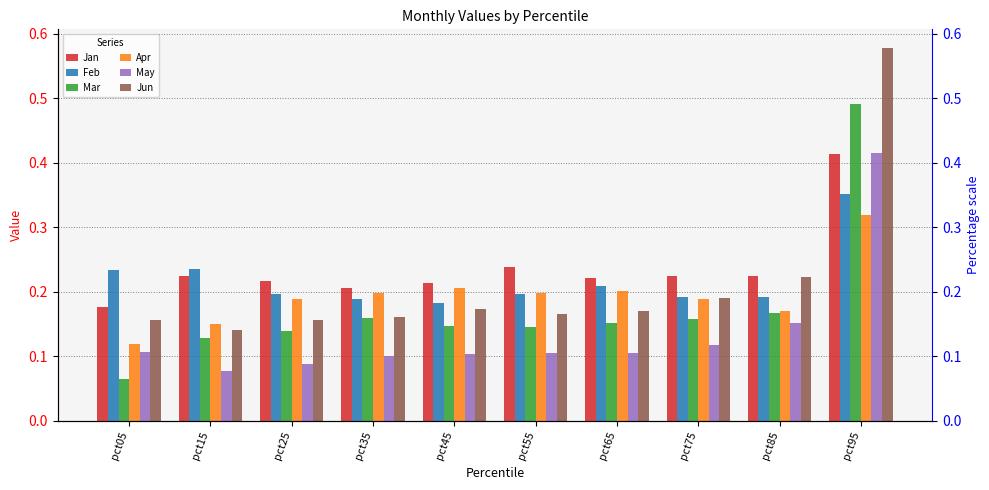

Reading right to left, what are all the values shown in this chart?

Jan: 0.4	0.2	0.2	0.2	0.2	0.2	0.2	0.2	0.2	0.2
Feb: 0.4	0.2	0.2	0.2	0.2	0.2	0.2	0.2	0.2	0.2
Mar: 0.5	0.2	0.2	0.2	0.1	0.1	0.2	0.1	0.1	0.1
Apr: 0.3	0.2	0.2	0.2	0.2	0.2	0.2	0.2	0.1	0.1
May: 0.4	0.2	0.1	0.1	0.1	0.1	0.1	0.1	0.1	0.1
Jun: 0.6	0.2	0.2	0.2	0.2	0.2	0.2	0.2	0.1	0.2